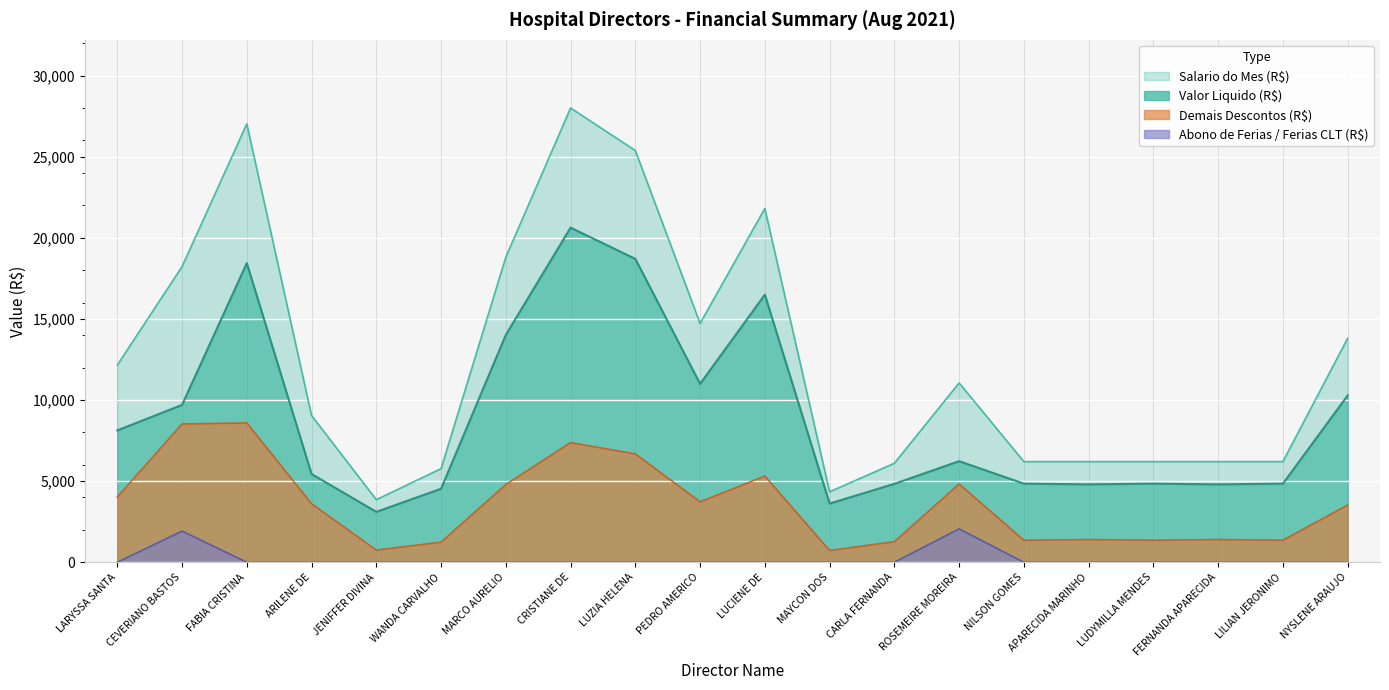

Which series has the largest total across all categories?

Salario do Mes (R$)